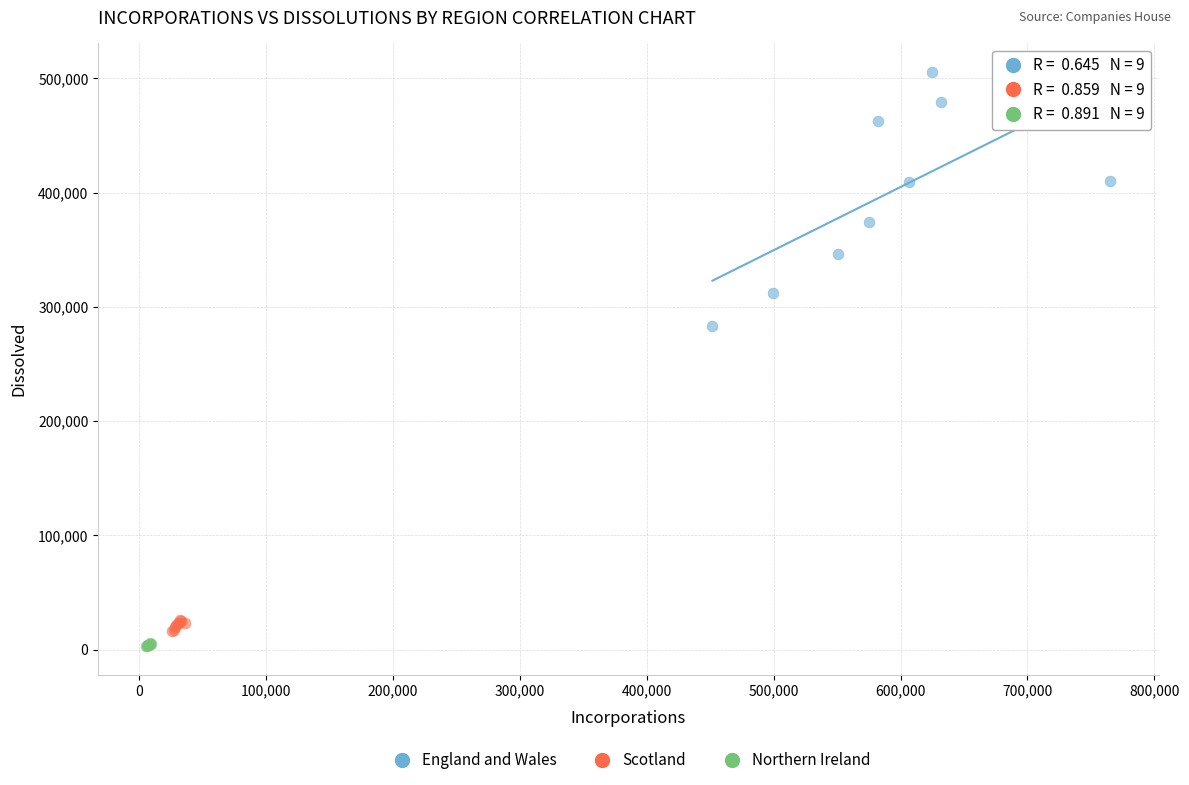

Which series contains the highest Y value?

England and Wales